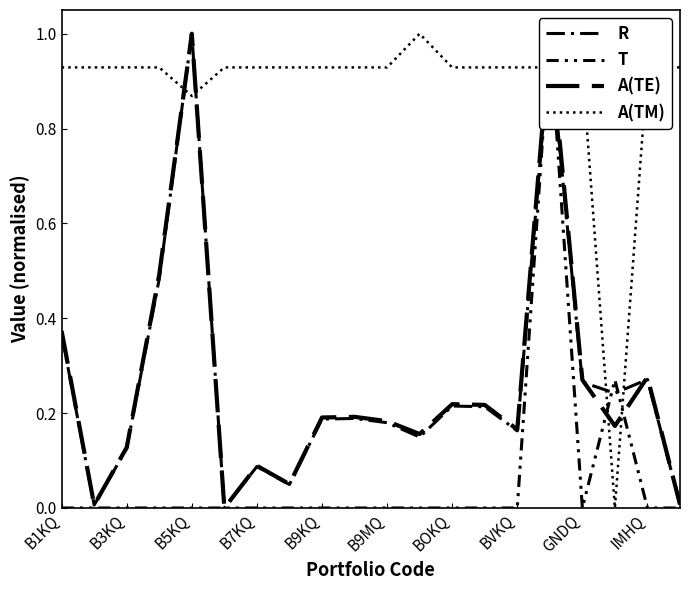

The value of A(TM) at B7KQ is 0.9. True or false?

True